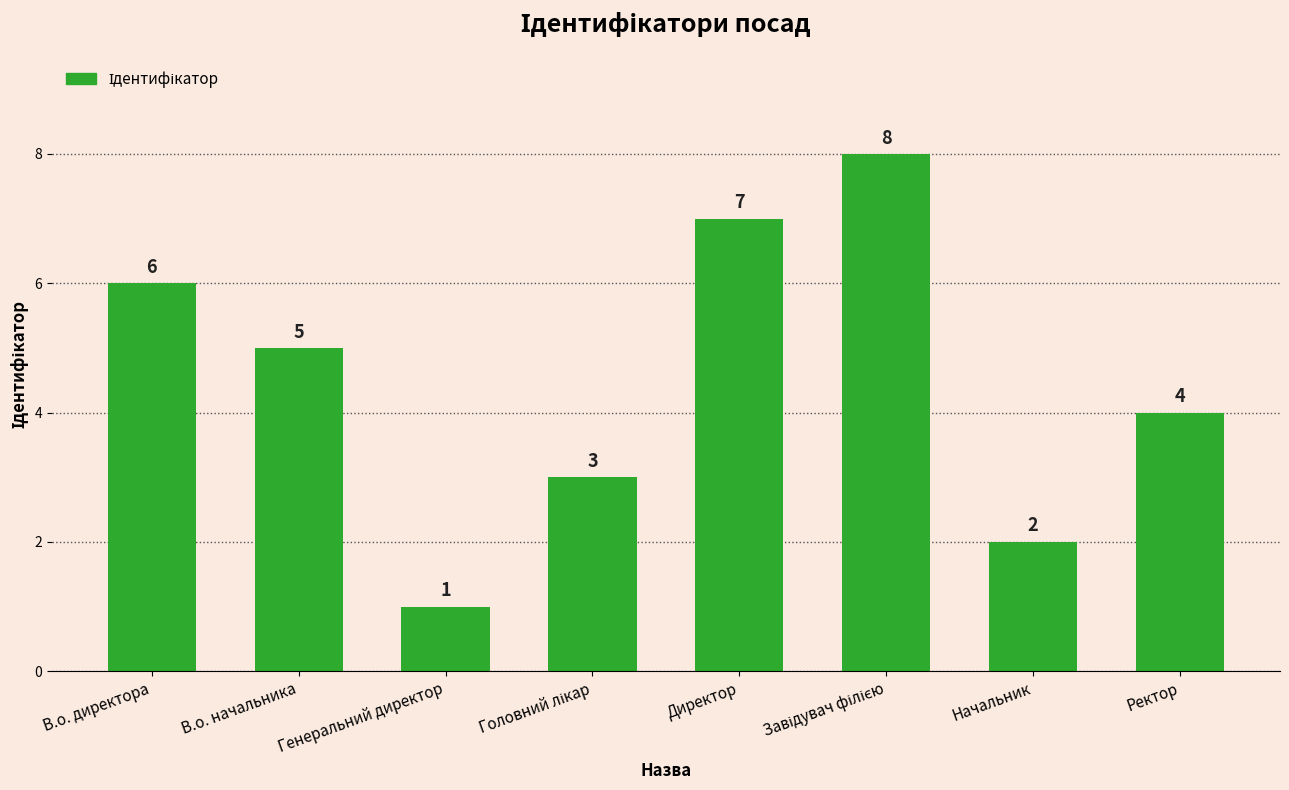

Does the chart contain any negative values?

No